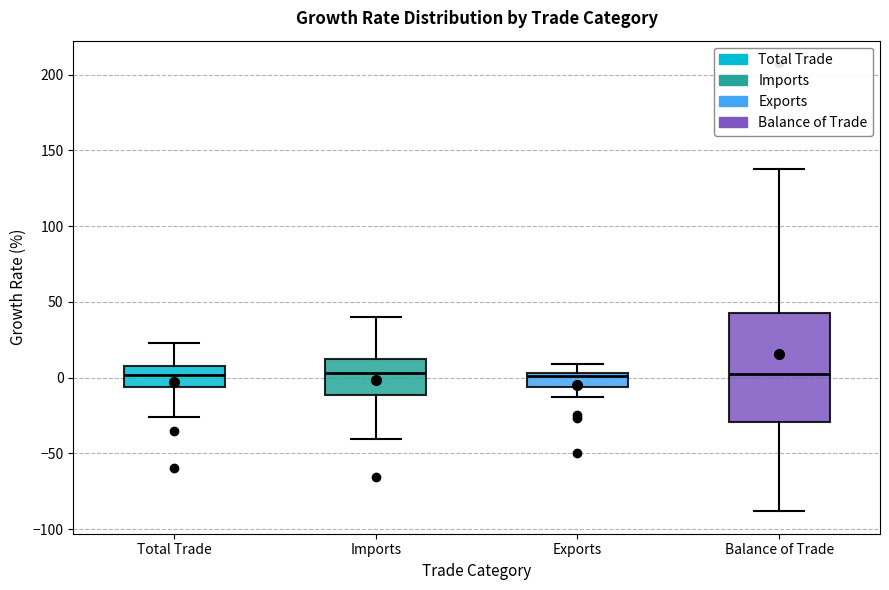

Reading left to right, transcribe this box plot: for each box, give where its median line is, the range the box spans, and where its two whiskers end, as read against the y-axis. The values are not printed on the chart, so give them approximately, as read against the axis.

Total Trade: median 0, box -5 to 10, whiskers -25 to 25
Imports: median 5, box -10 to 10, whiskers -40 to 40
Exports: median 0, box -5 to 5, whiskers -15 to 10
Balance of Trade: median 5, box -30 to 45, whiskers -90 to 140